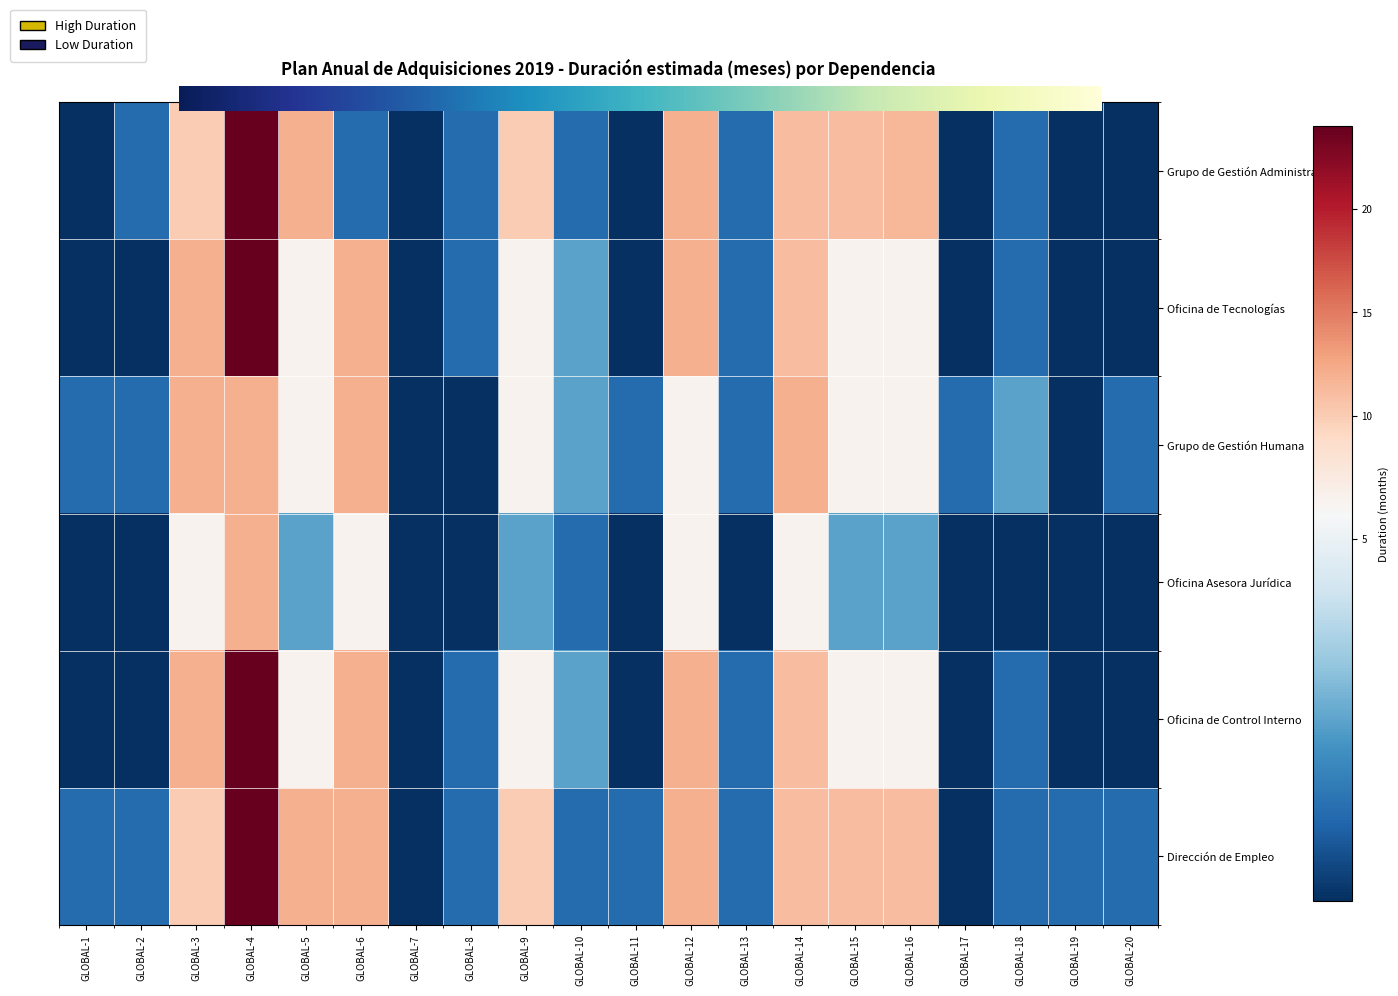

What is the difference between the Oficina de Control Interno values at GLOBAL-6 and GLOBAL-14?

1.0